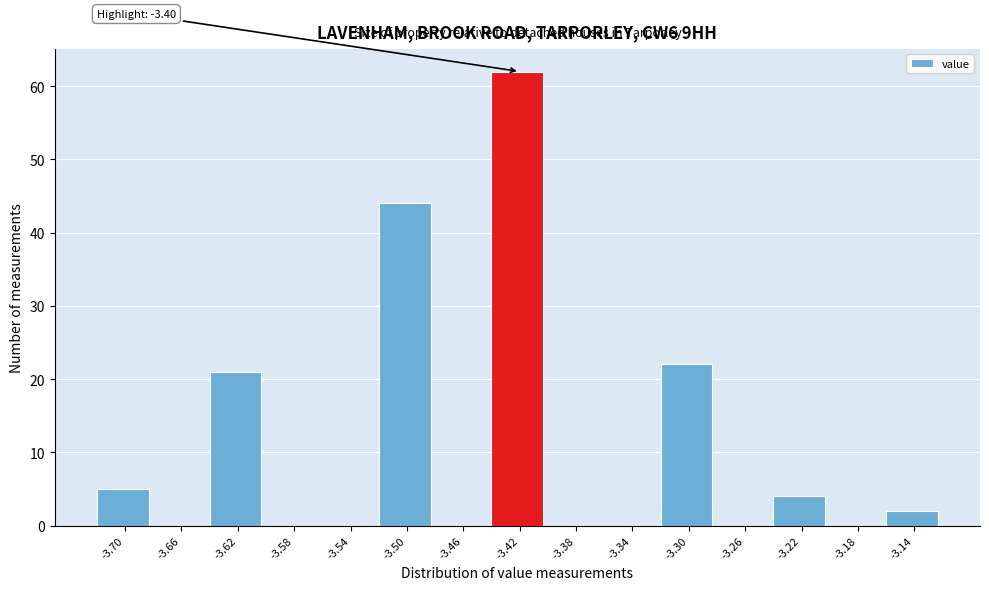

Reading right to left, what are all the values shown in this chart?

-3.14=2	-3.18=0	-3.22=4	-3.26=0	-3.30=22	-3.34=0	-3.38=0	-3.42=62	-3.46=0	-3.50=44	-3.54=0	-3.58=0	-3.62=21	-3.66=0	-3.70=5